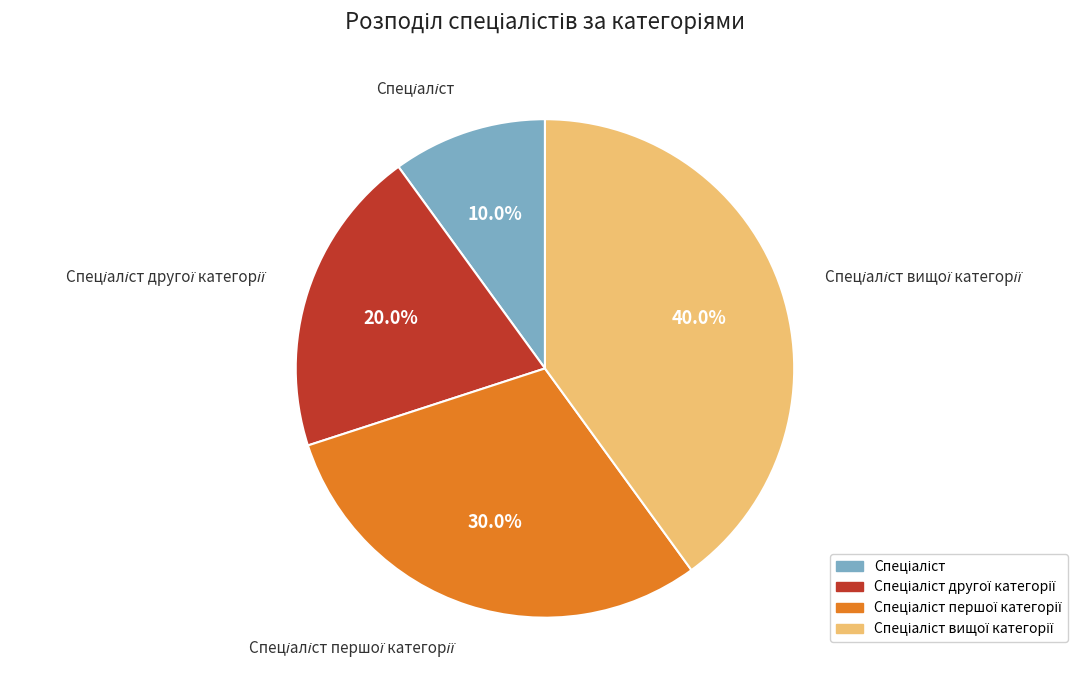

Is there a majority slice in this chart?

No